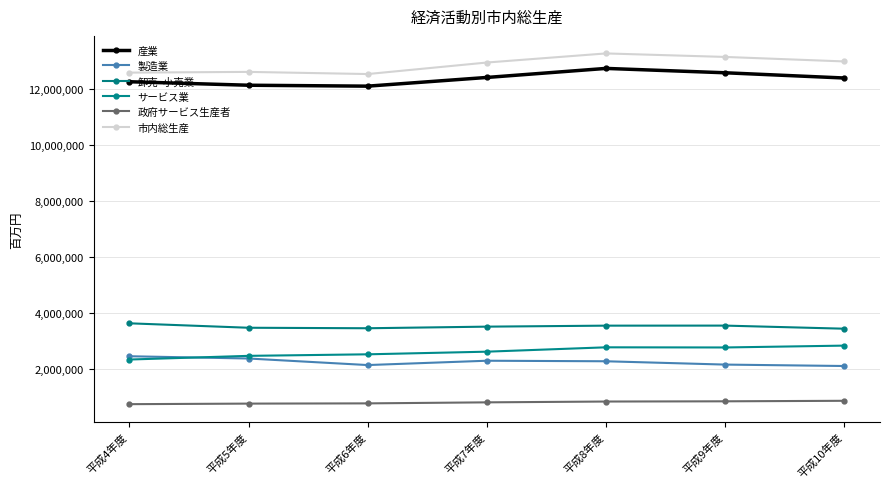

How many categories are shown in the chart?

7